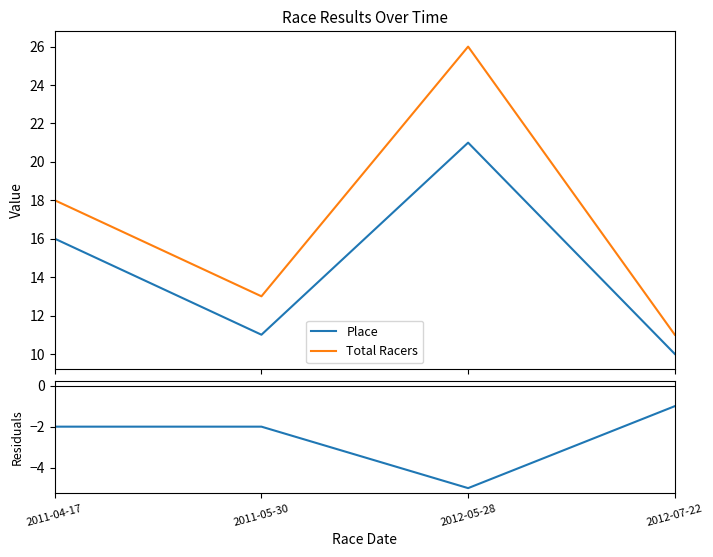

True or false: Place and Total Racers intersect in this chart.

False